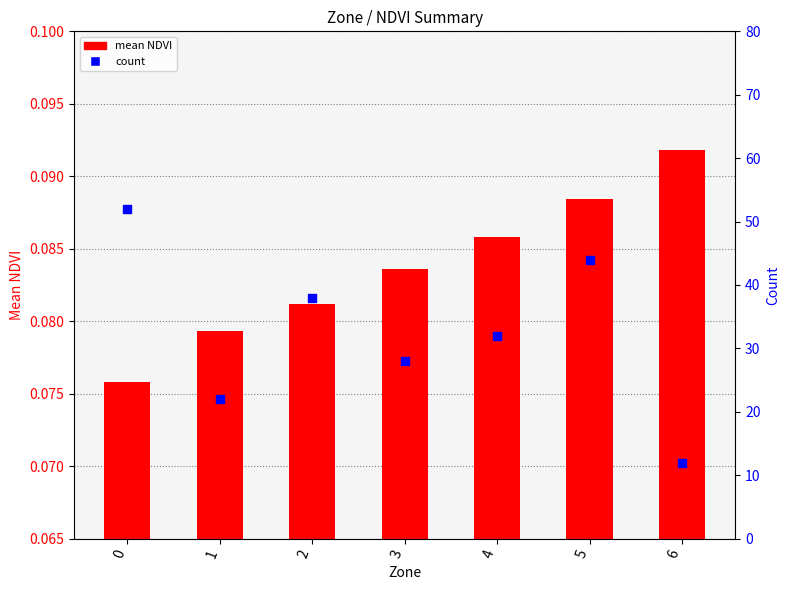

Which series has the largest Y range (max minus min)?

count